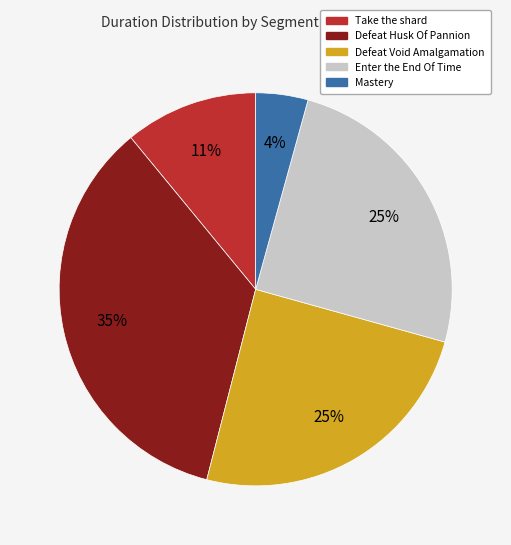

What percentage is the Mastery slice, to the nearest percent?

4%